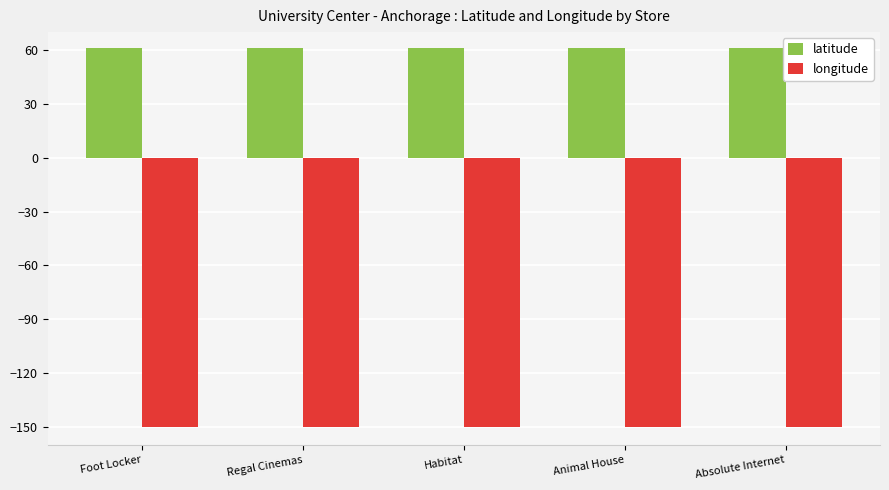

What is the total value across all series at Regal Cinemas?

-88.7